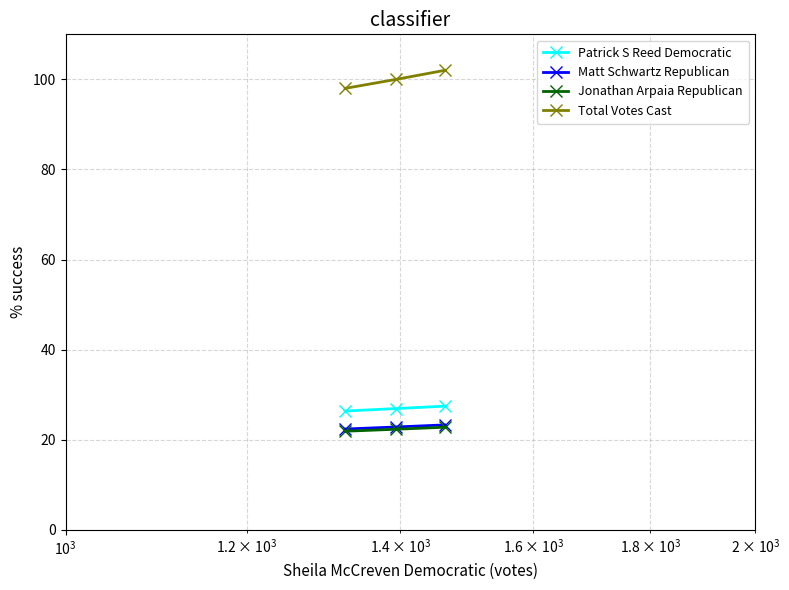

Which series has the largest total across all categories?

Total Votes Cast